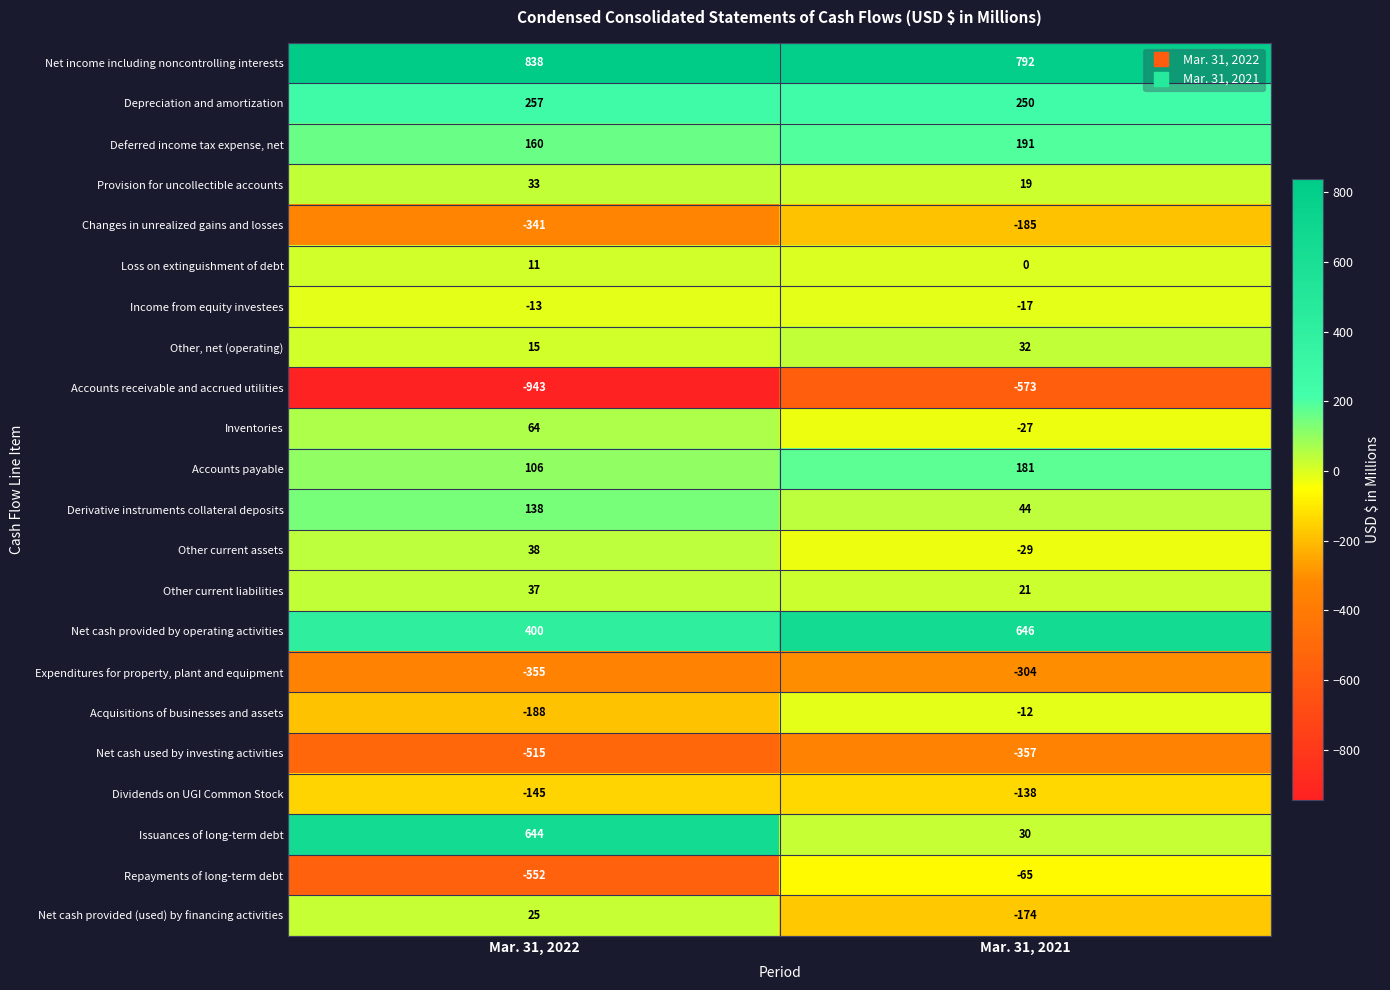

Which series has the widest spread of values?

Issuances of long-term debt